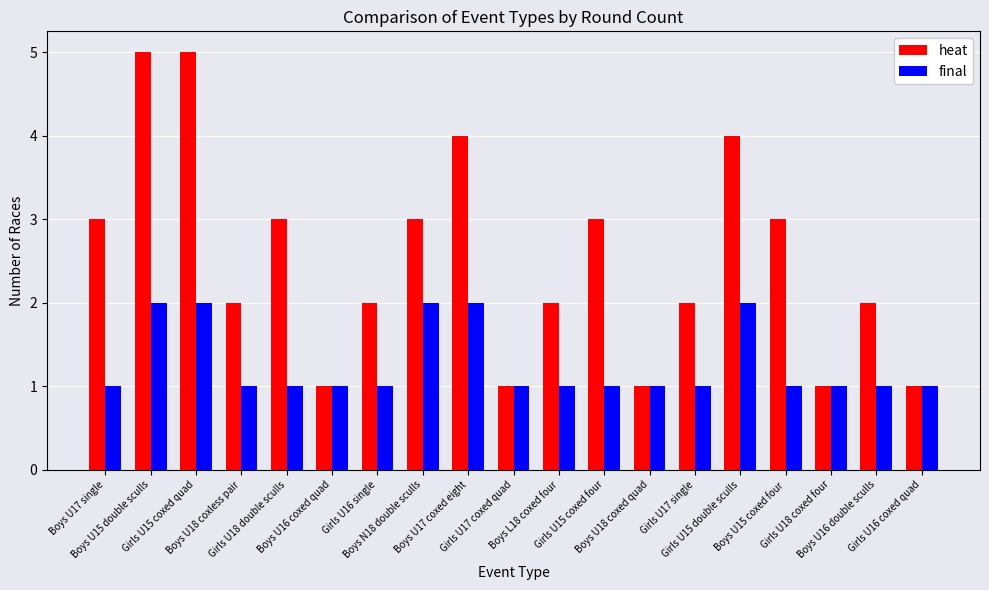

What is the greatest value displayed?

5